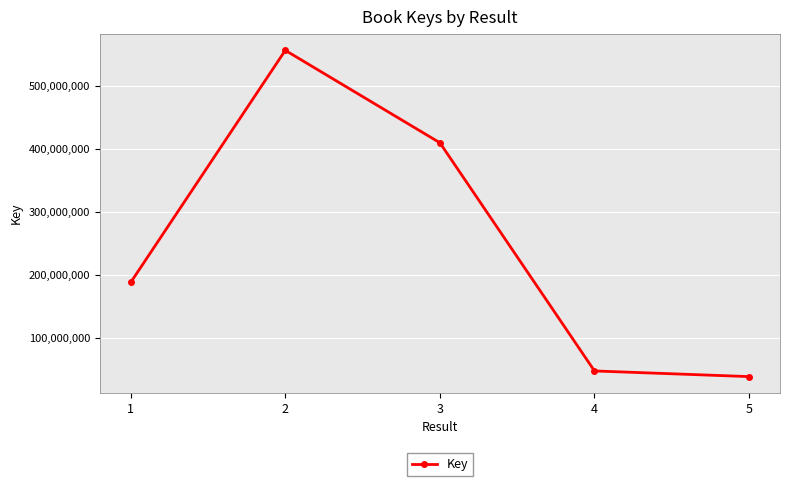

Which label corresponds to the smallest value in the chart?

5